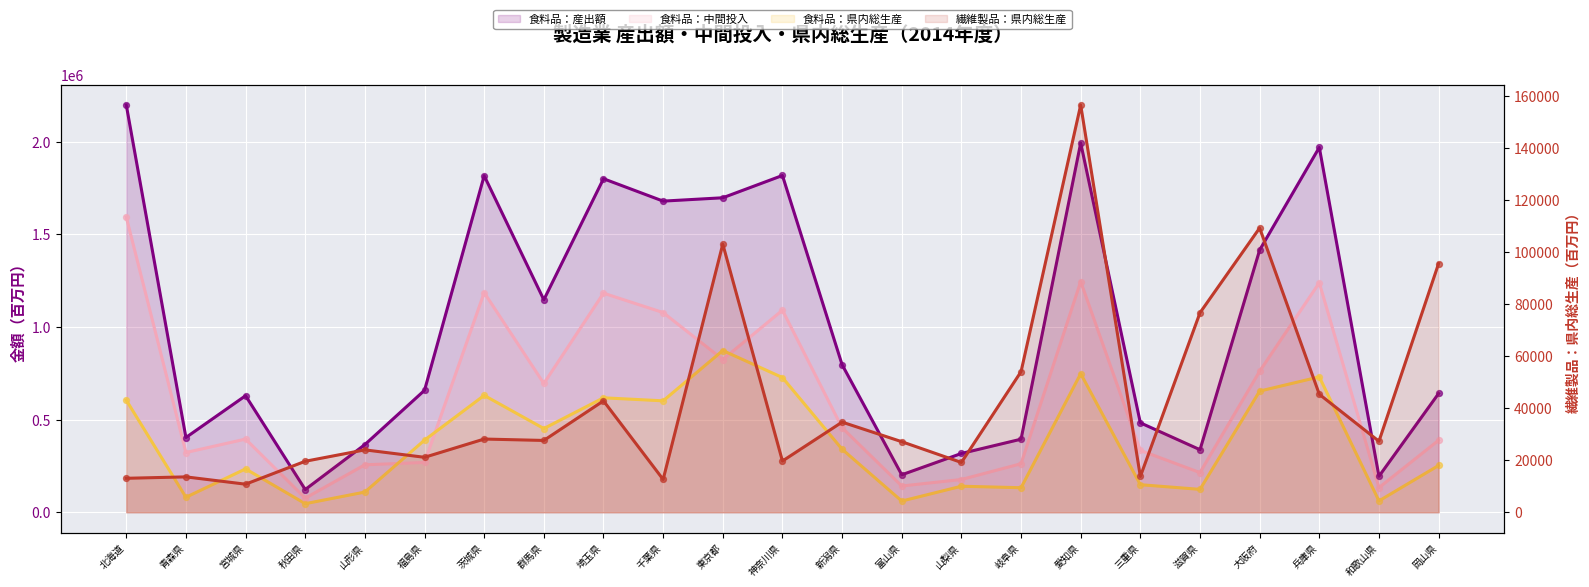

Which series has the largest total across all categories?

食料品：産出額